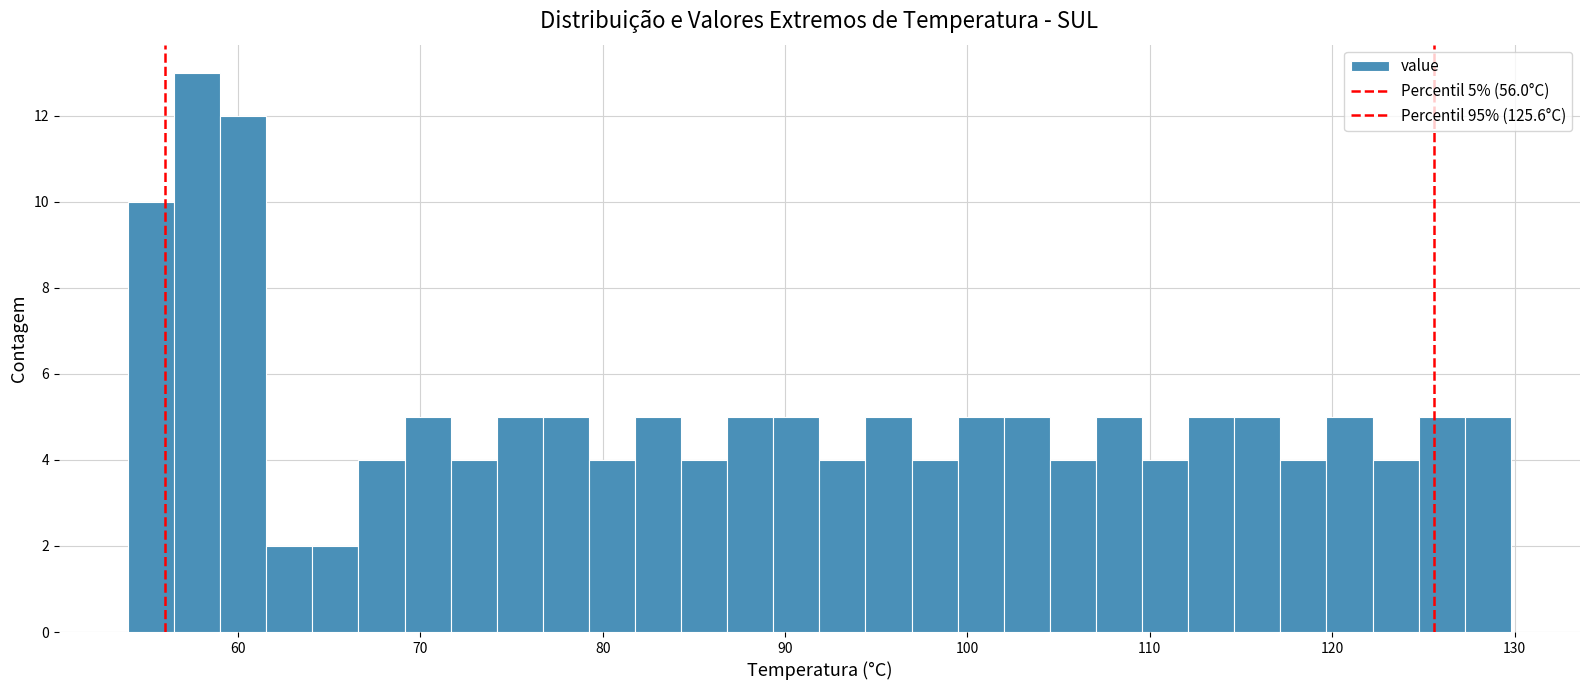

Read against the x-axis, roughly where is the centre of the tallest bar?

58